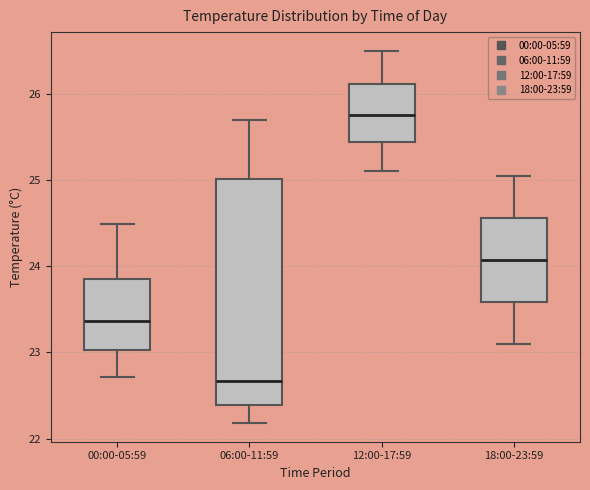

Reading left to right, transcribe this box plot: for each box, give where its median line is, the range the box spans, and where its two whiskers end, as read against the y-axis. The values are not printed on the chart, so give them approximately, as read against the axis.

00:00-05:59: median 23.4, box 23.0 to 23.9, whiskers 22.7 to 24.5
06:00-11:59: median 22.7, box 22.4 to 25.0, whiskers 22.2 to 25.7
12:00-17:59: median 25.8, box 25.4 to 26.1, whiskers 25.1 to 26.5
18:00-23:59: median 24.1, box 23.6 to 24.6, whiskers 23.1 to 25.1